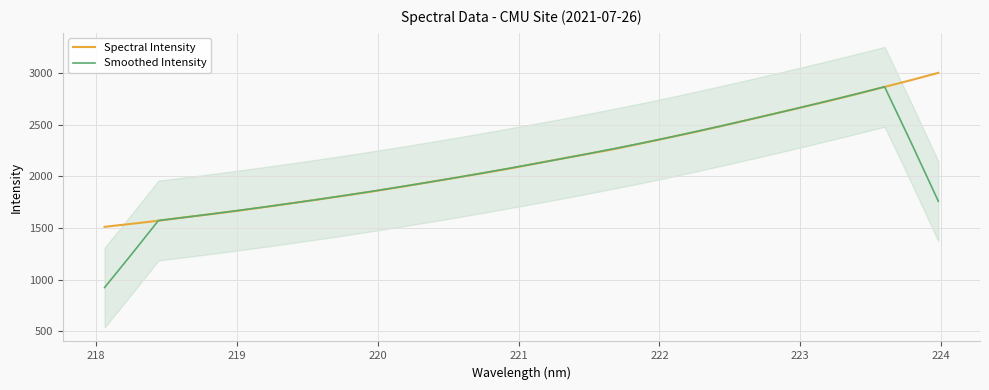

Rank the series by their maximum value, from lowest to highest.

Smoothed Intensity, Spectral Intensity